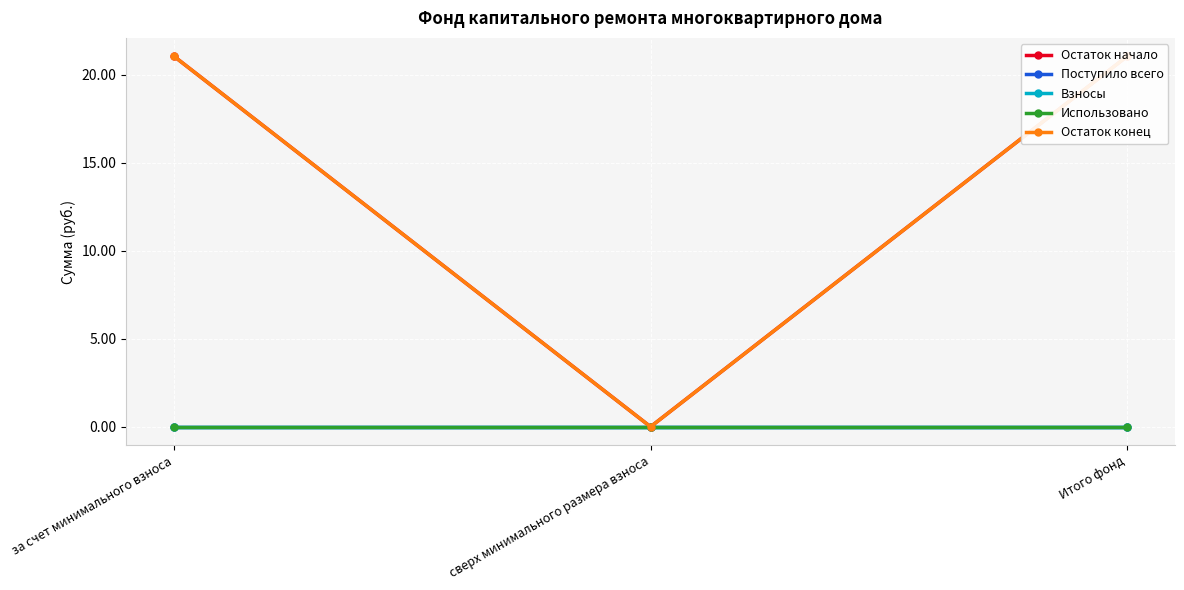

Where is Остаток конец nearest to the value 10?

сверх минимального размера взноса